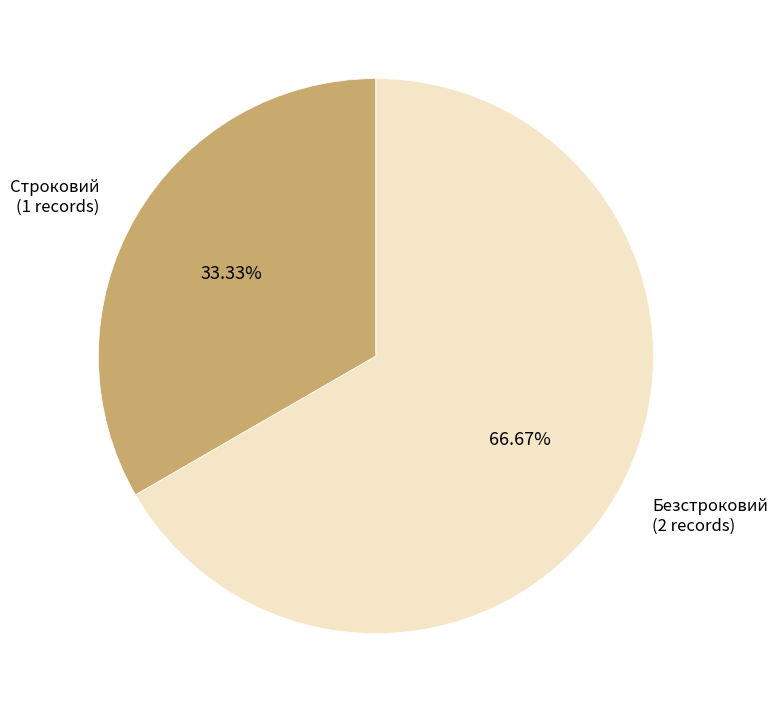

Does any single category account for the majority?

Yes